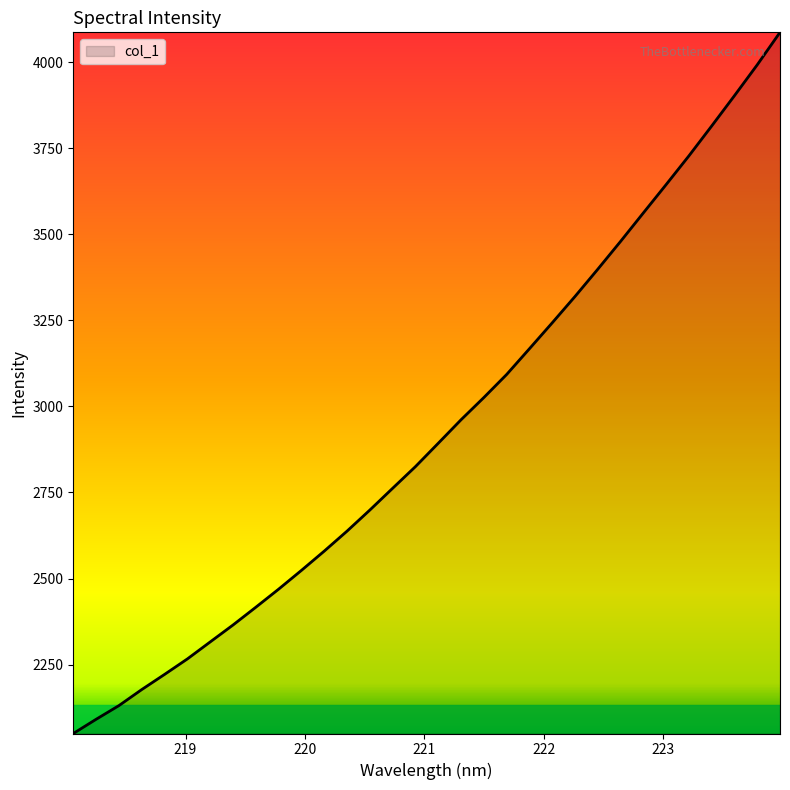

What is the difference between the maximum and minimum values?

2036.8